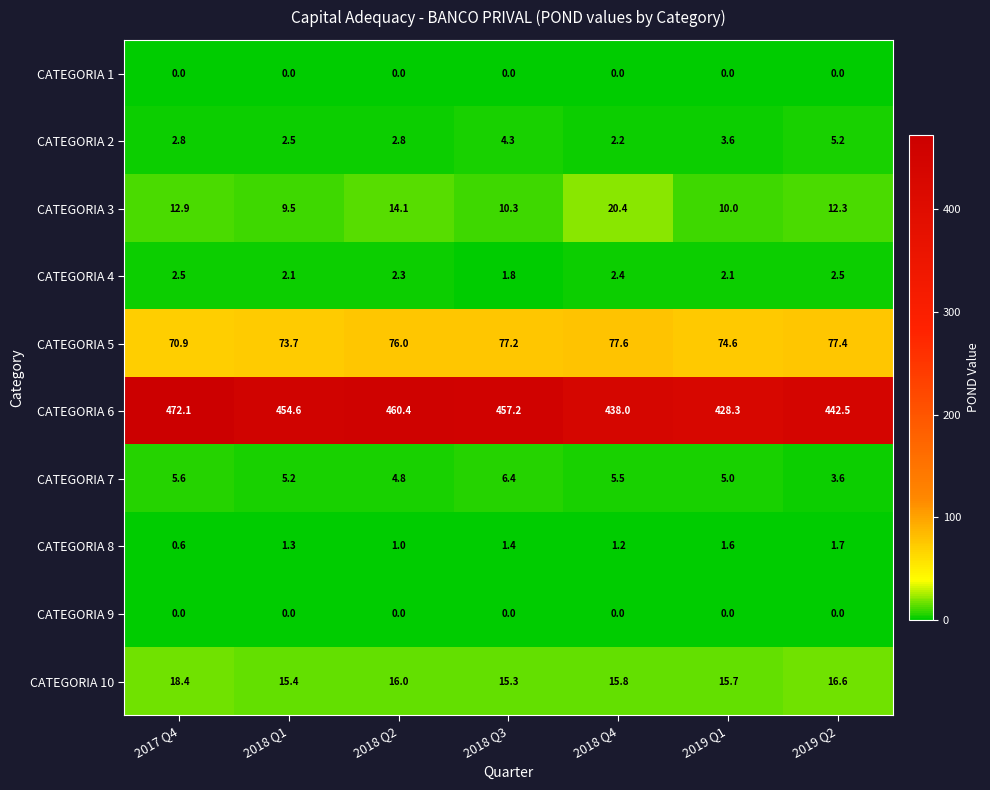

What is the difference between the maximum and minimum values in the CATEGORIA 2 series?

3.0